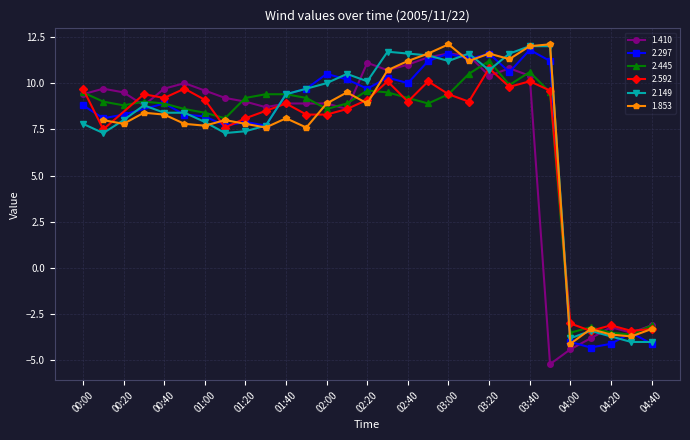

What is the minimum value for 2.445?

-3.6